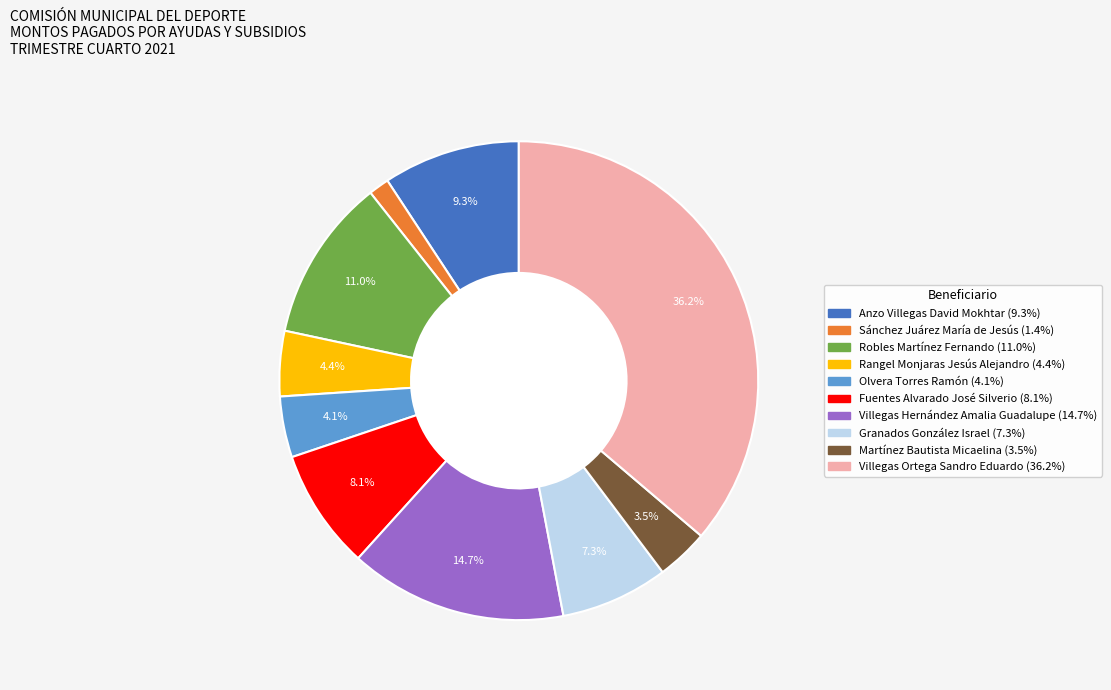

Which slice is the smallest?

Sánchez Juárez María de Jesús